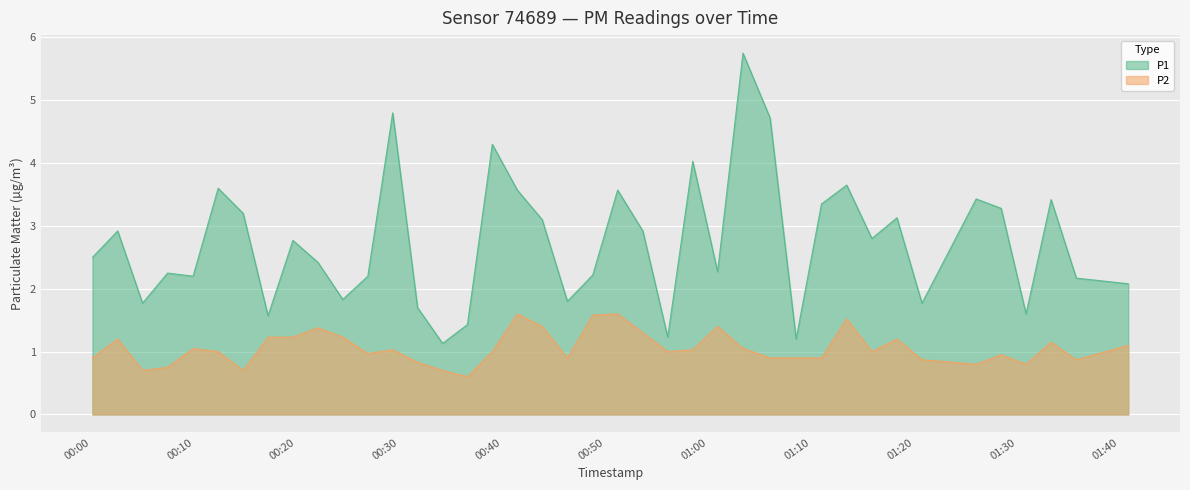

What is the sum of all P2 values?

42.3